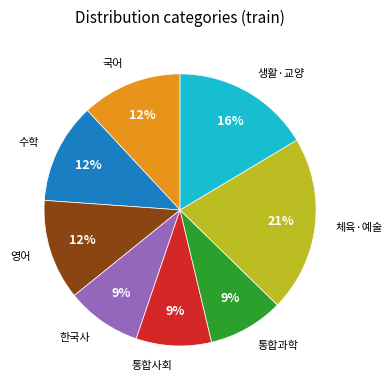

Does any single category account for the majority?

No